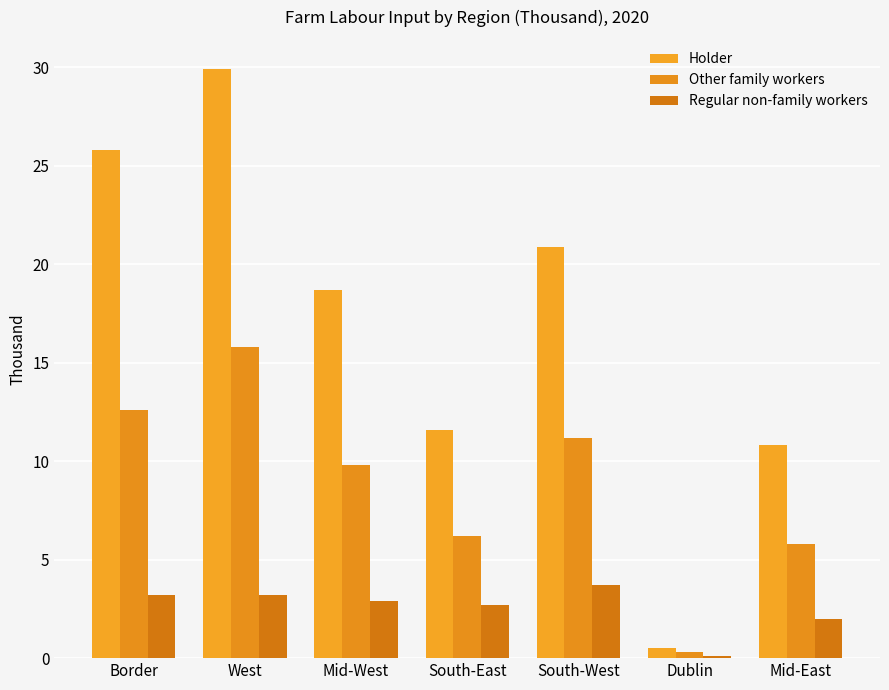

Reading right to left, transcribe all the data shown in this chart.

Holder: Mid-East=10.8	Dublin=0.5	South-West=20.9	South-East=11.6	Mid-West=18.7	West=29.9	Border=25.8
Other family workers: Mid-East=5.8	Dublin=0.3	South-West=11.2	South-East=6.2	Mid-West=9.8	West=15.8	Border=12.6
Regular non-family workers: Mid-East=2.0	Dublin=0.1	South-West=3.7	South-East=2.7	Mid-West=2.9	West=3.2	Border=3.2